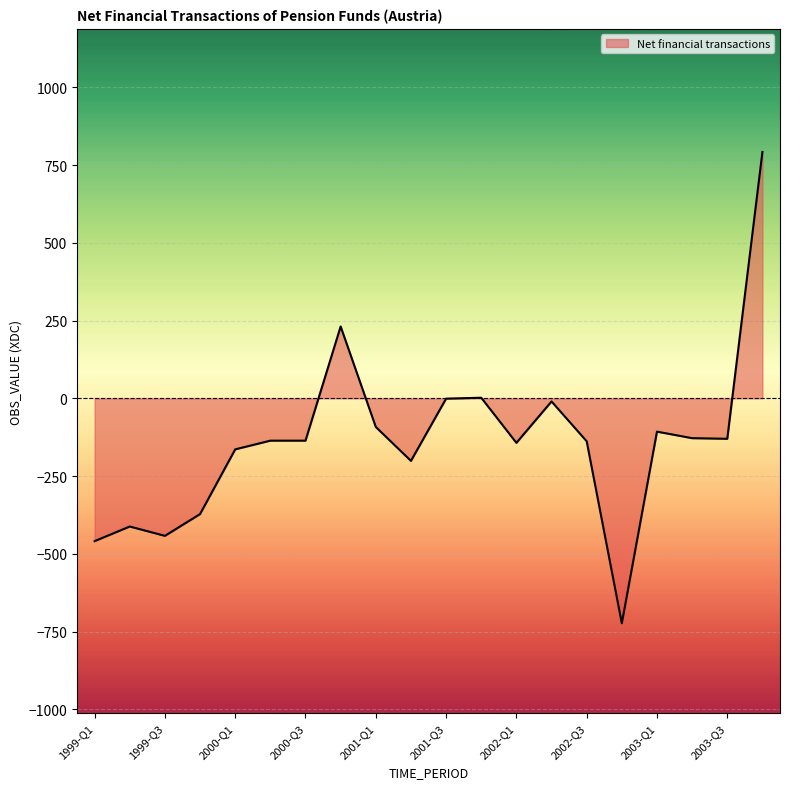

What is the greatest value displayed?

792